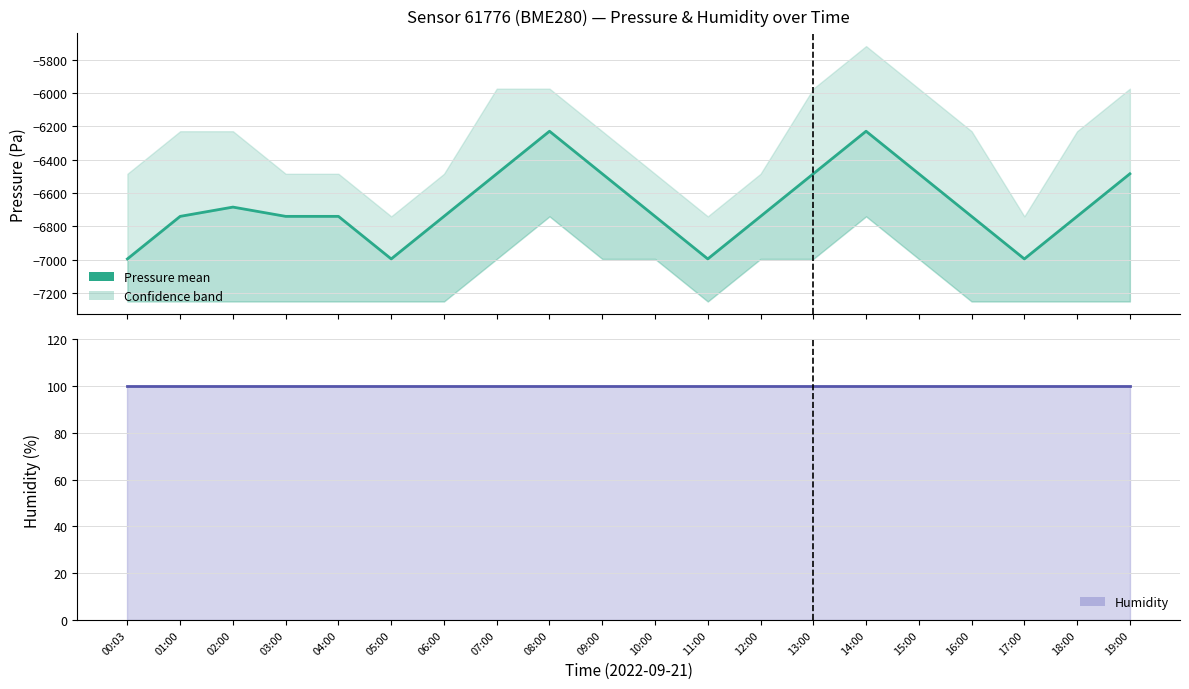

Reading left to right, what are all the values shown in this chart?

pressure_mean: 00:03=-6995.8	01:00=-6740.1	02:00=-6684.4	03:00=-6740.1	04:00=-6740.1	05:00=-6995.8	06:00=-6740.1	07:00=-6484.4	08:00=-6228.7	09:00=-6484.4	10:00=-6740.1	11:00=-6995.8	12:00=-6740.1	13:00=-6484.4	14:00=-6228.7	15:00=-6484.4	16:00=-6740.1	17:00=-6995.8	18:00=-6740.1	19:00=-6484.4
humidity: 00:03=100.0	01:00=100.0	02:00=100.0	03:00=100.0	04:00=100.0	05:00=100.0	06:00=100.0	07:00=100.0	08:00=100.0	09:00=100.0	10:00=100.0	11:00=100.0	12:00=100.0	13:00=100.0	14:00=100.0	15:00=100.0	16:00=100.0	17:00=100.0	18:00=100.0	19:00=100.0